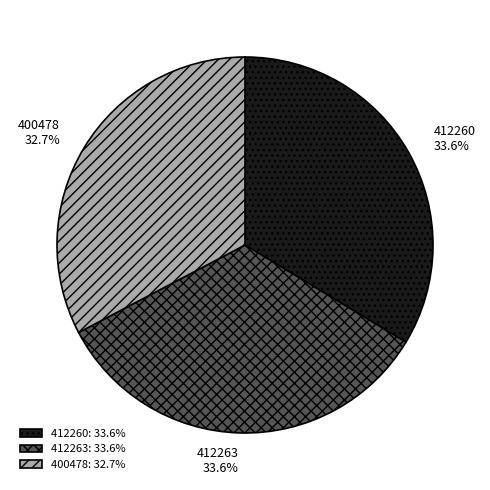

To the nearest percent, what is the combined percentage of 412260 and 412263?

67%